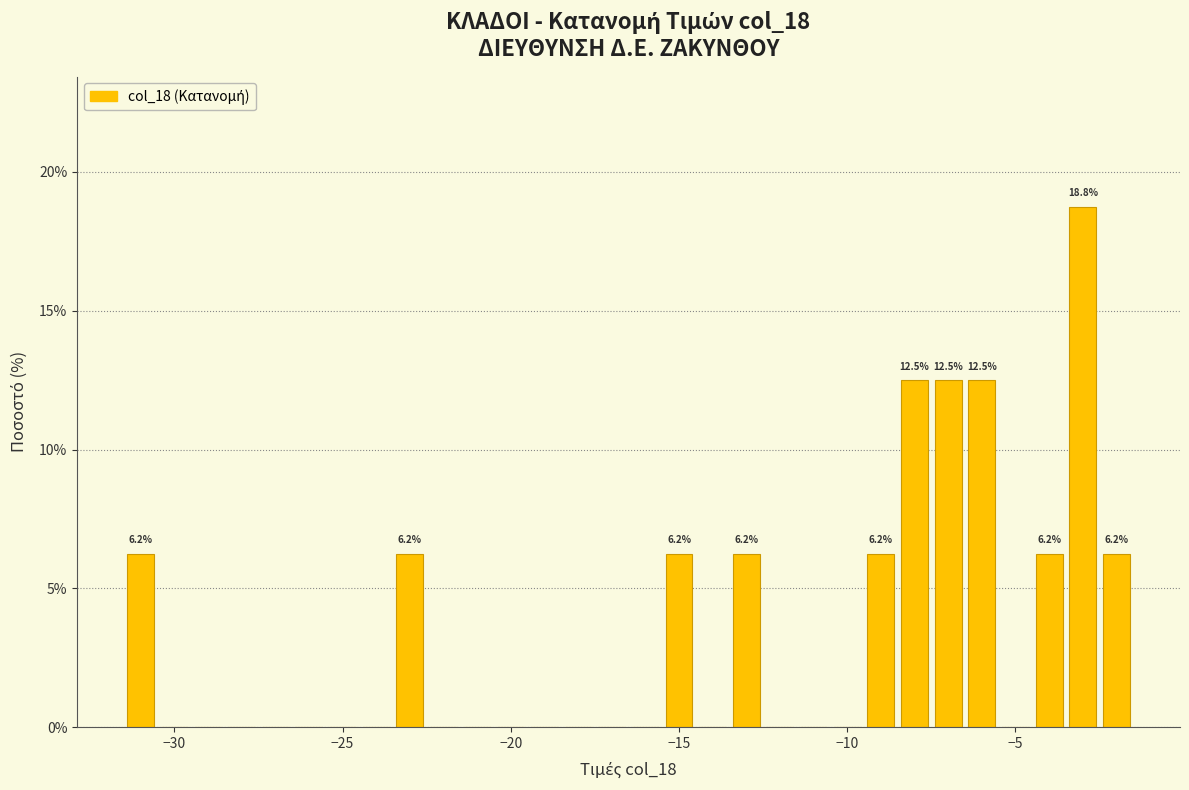

Read against the x-axis, roughly where is the centre of the tallest bar?

-3.0